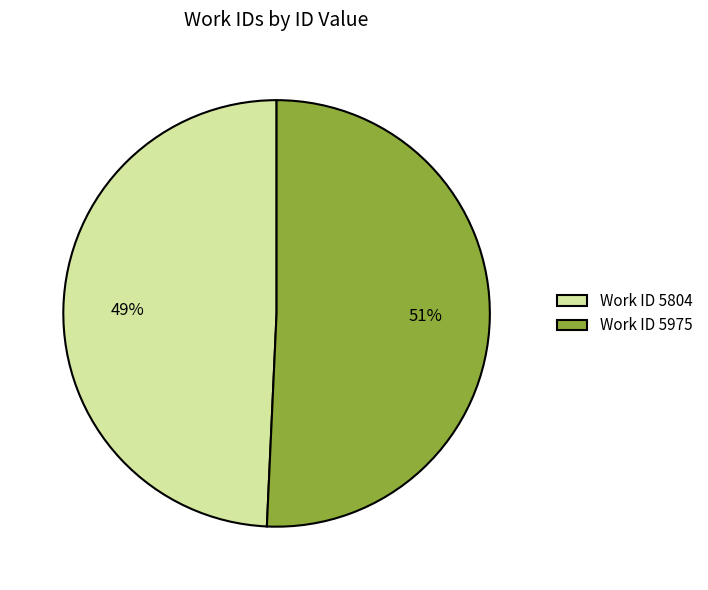

Between Work ID 5975 and Work ID 5804, which is larger?

Work ID 5975